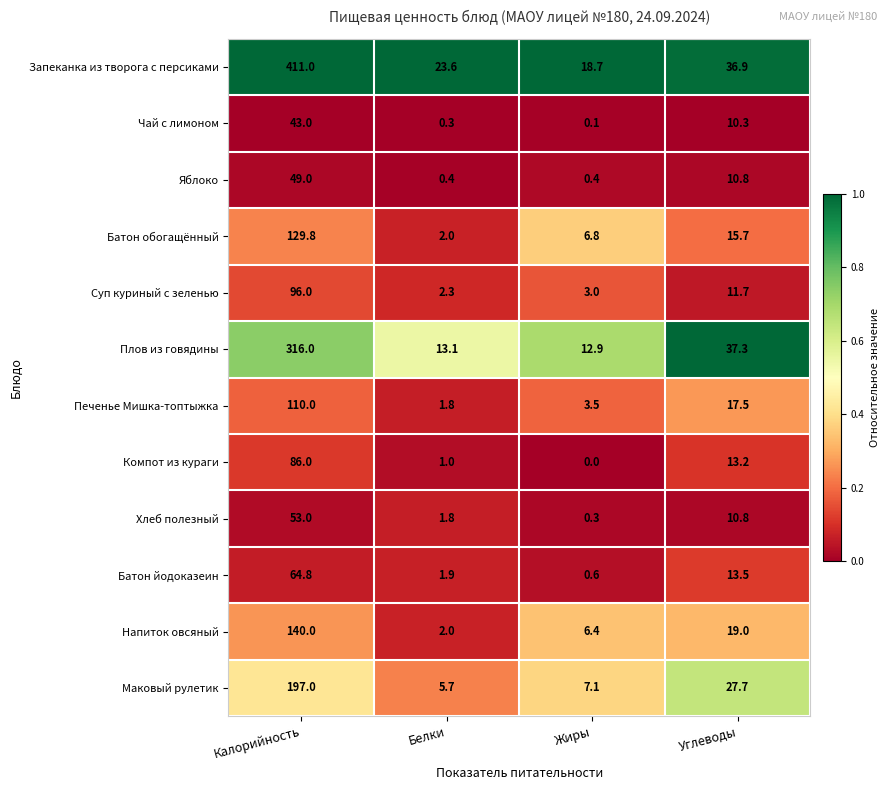

At Жиры, list the series in order from smallest to largest.

Компот из кураги, Чай с лимоном, Хлеб полезный, Яблоко, Батон йодоказеин, Суп куриный с зеленью, Печенье Мишка-топтыжка, Напиток овсяный, Батон обогащённый, Маковый рулетик, Плов из говядины, Запеканка из творога с персиками